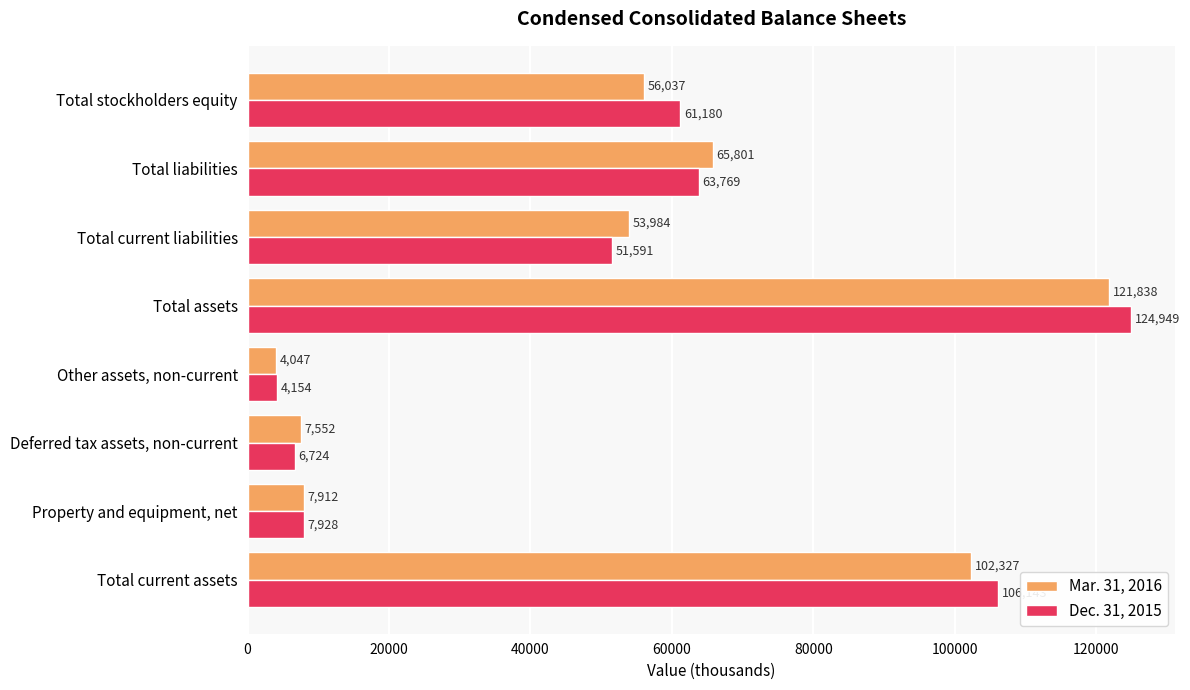

Which series has the widest spread of values?

Dec. 31, 2015